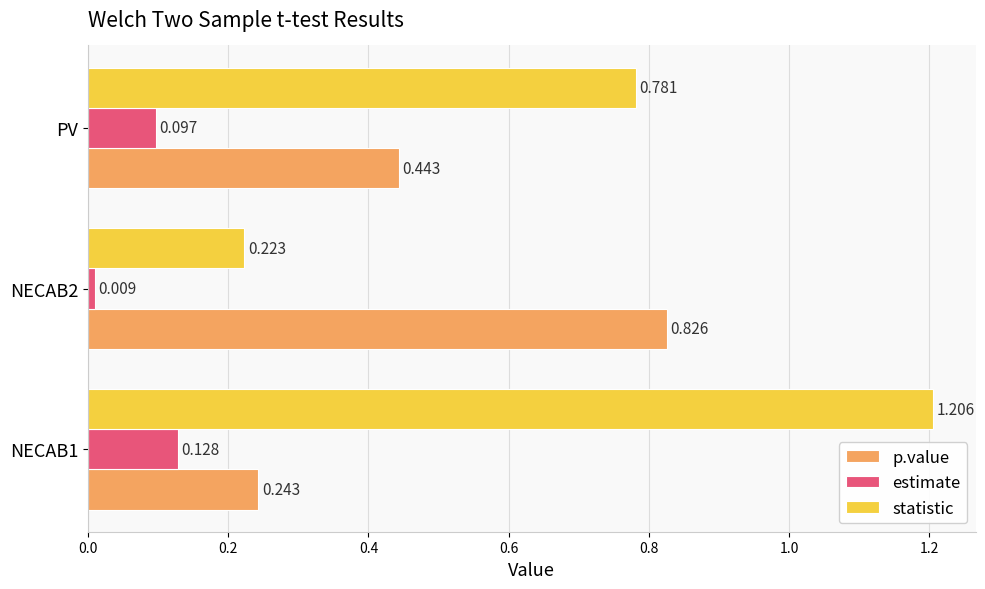

Which series has the widest spread of values?

statistic